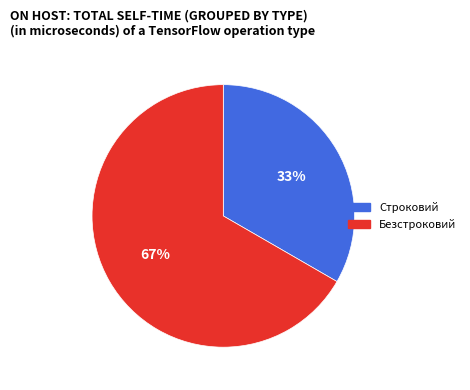

Is it true that Строковий is 47% of the pie?

False